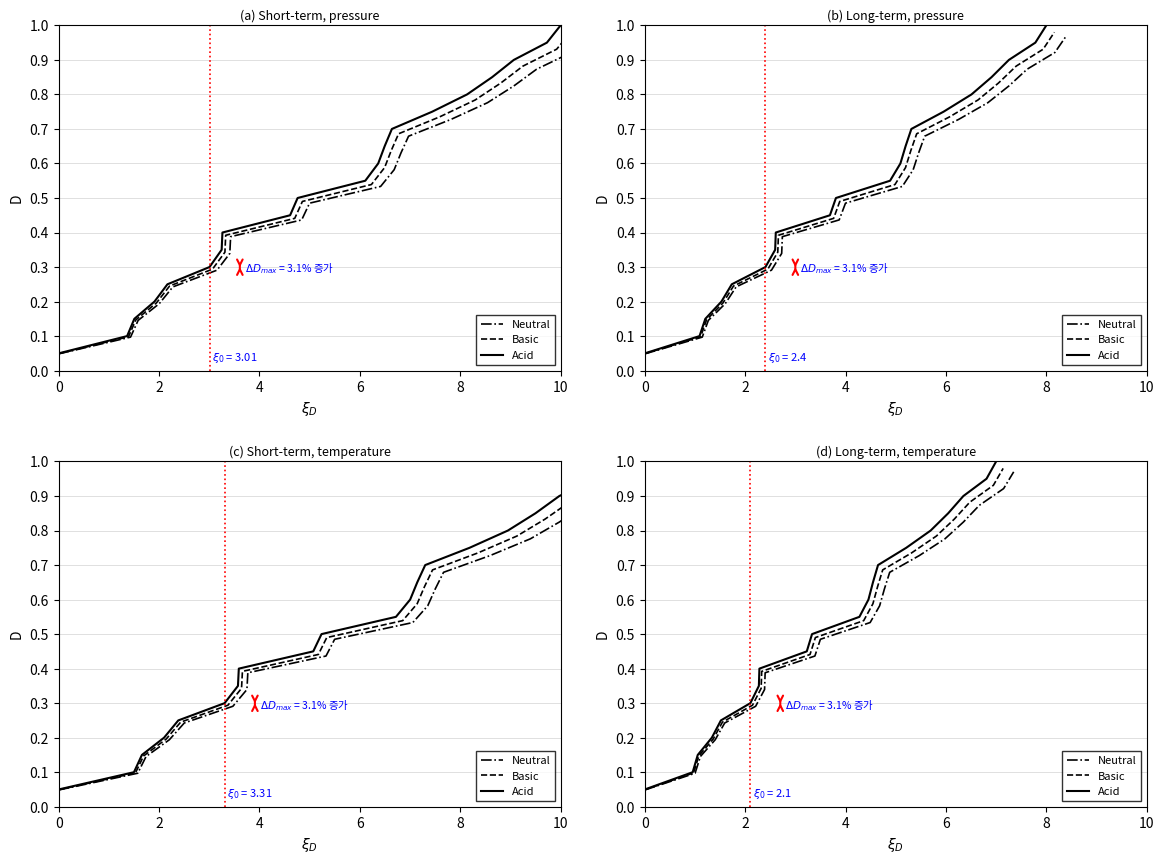

What is the value of the Basic point at the 6th from the left?

0.3